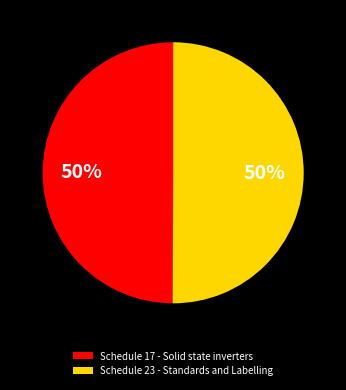

Approximately how many times larger is the value at Schedule 17 - Solid state inverters compared to Schedule 23 - Standards and Labelling?

1.0